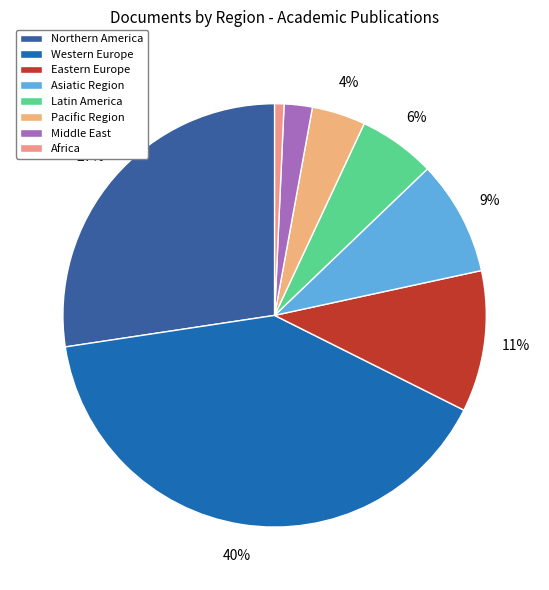

Is there a majority slice in this chart?

No